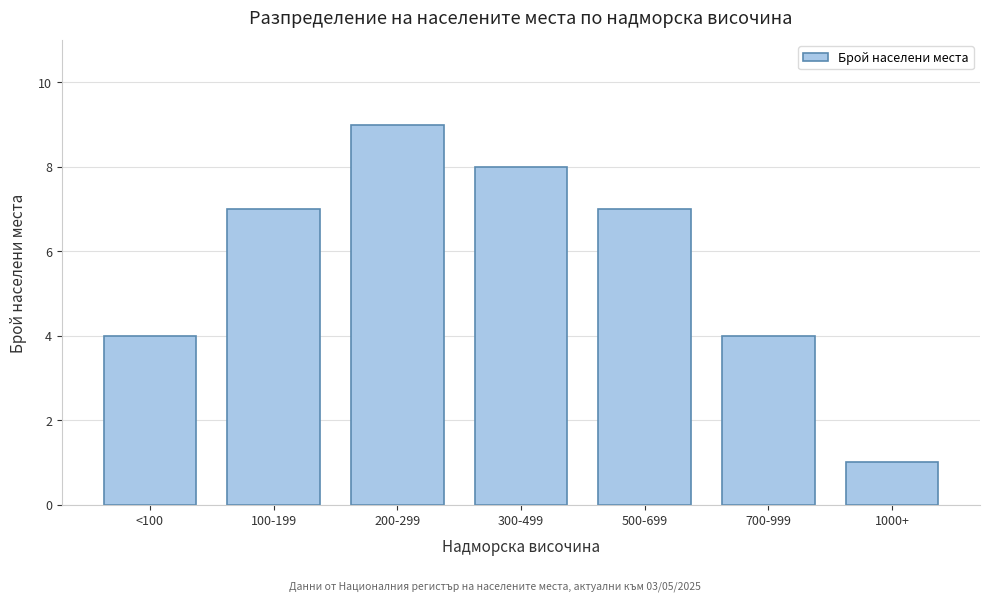

Reading right to left, what are all the values shown in this chart?

1000+=1	700-999=4	500-699=7	300-499=8	200-299=9	100-199=7	<100=4